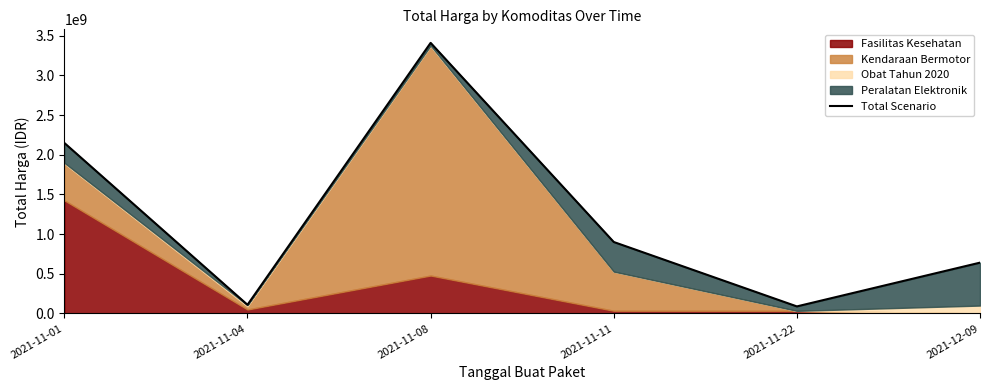

List the labels in order of value, smallest first.

2021-11-22, 2021-11-04, 2021-12-09, 2021-11-11, 2021-11-01, 2021-11-08